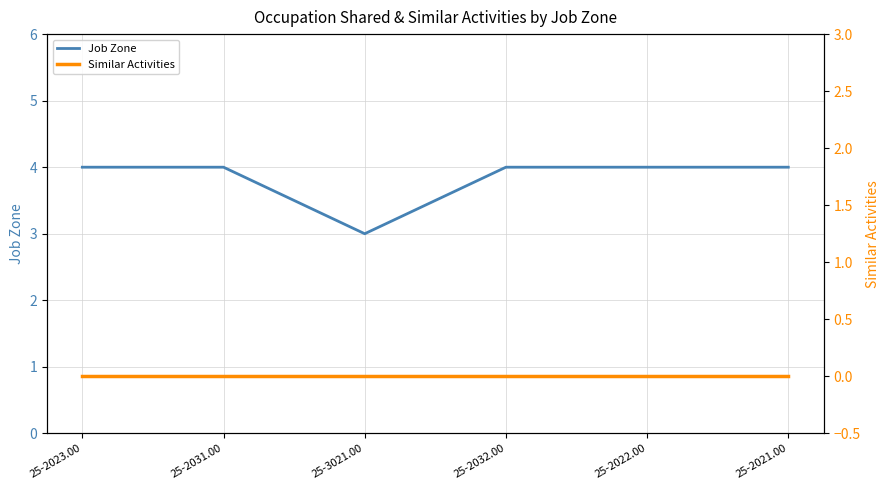

True or false: Job Zone and Similar Activities intersect in this chart.

False